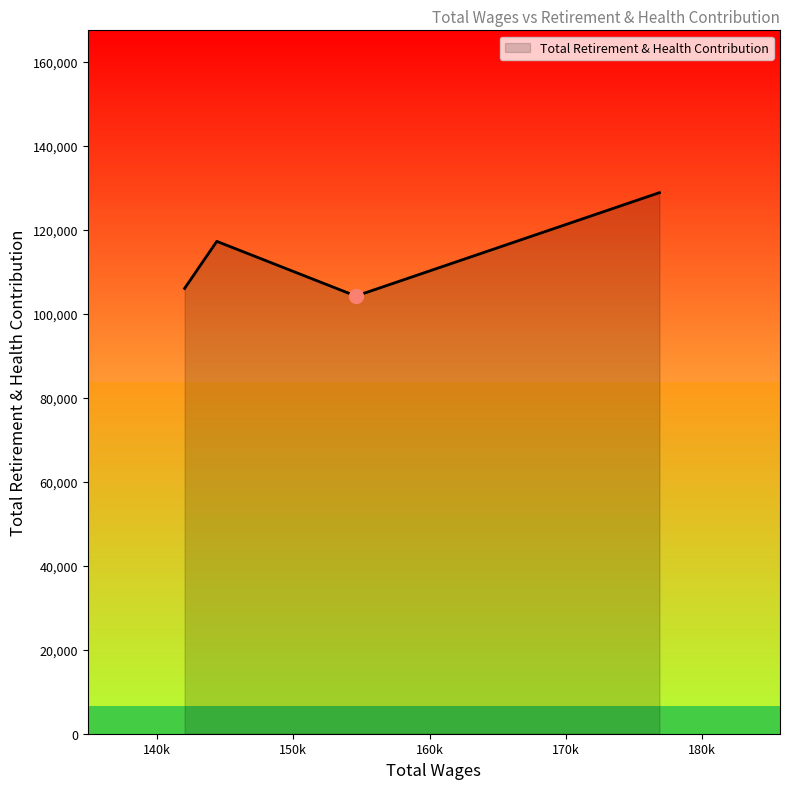

What is the difference between the second highest and second lowest values?

11204